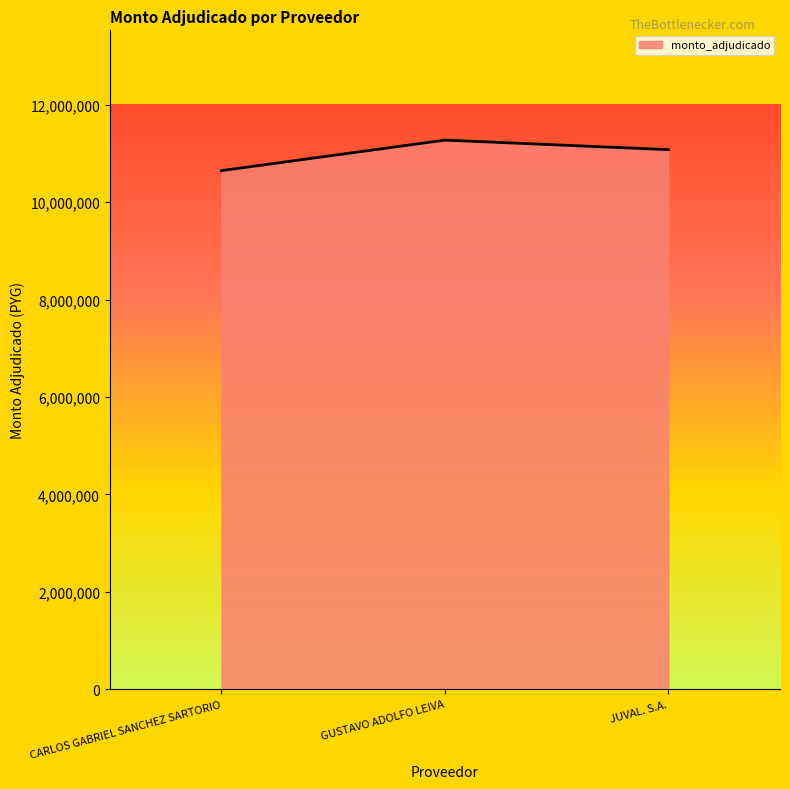

What is the greatest value displayed?

11275375